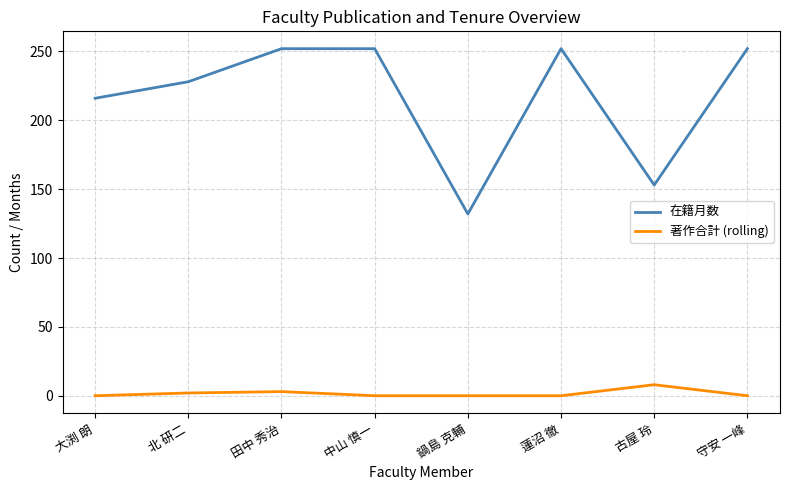

The value of 在籍月数 at 鍋島 克輔 is 214. True or false?

False